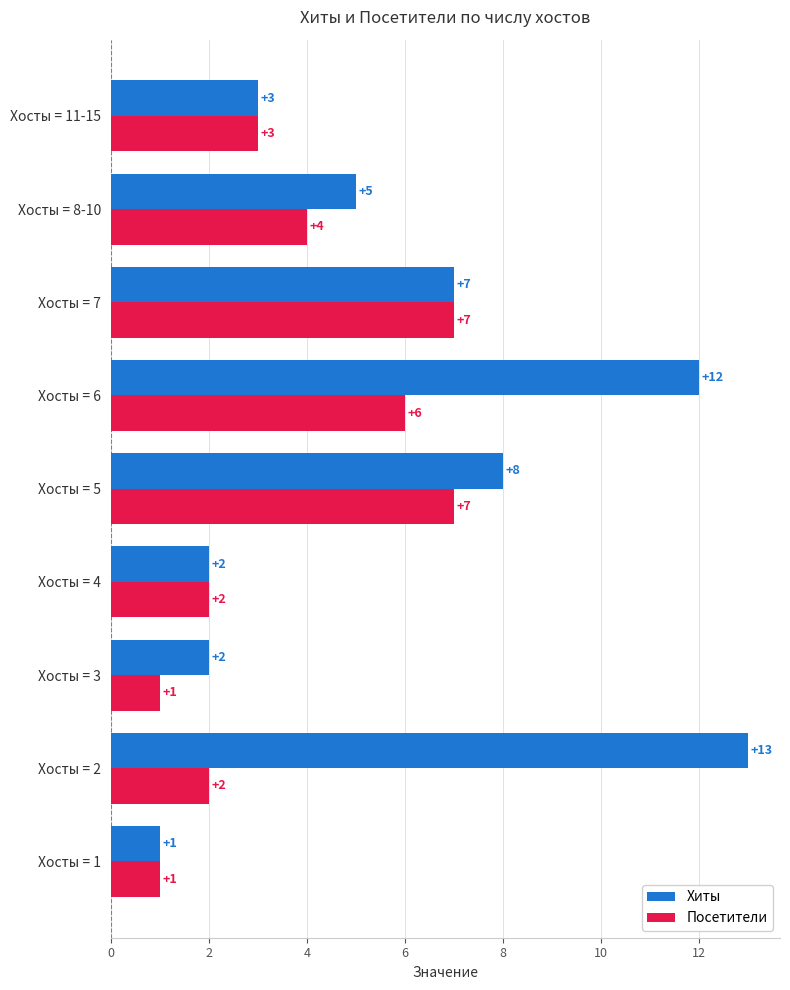

What is the average value of the Хиты series?

6